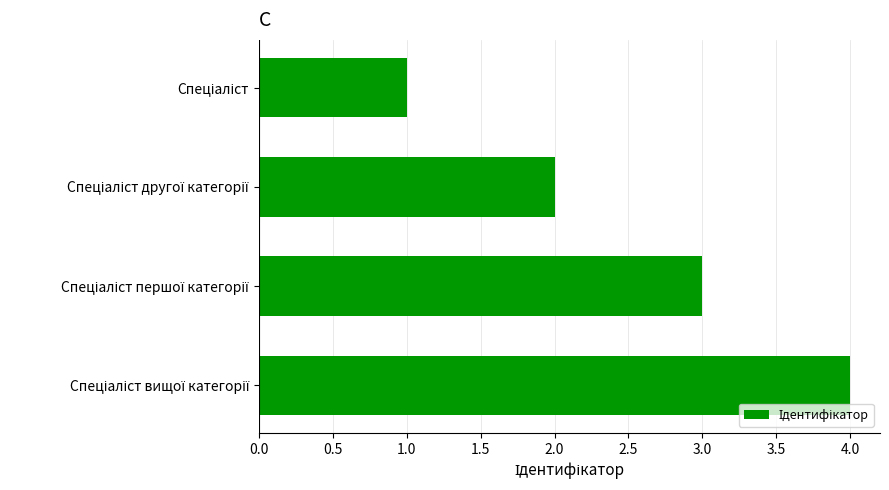

What is the smallest value displayed?

1